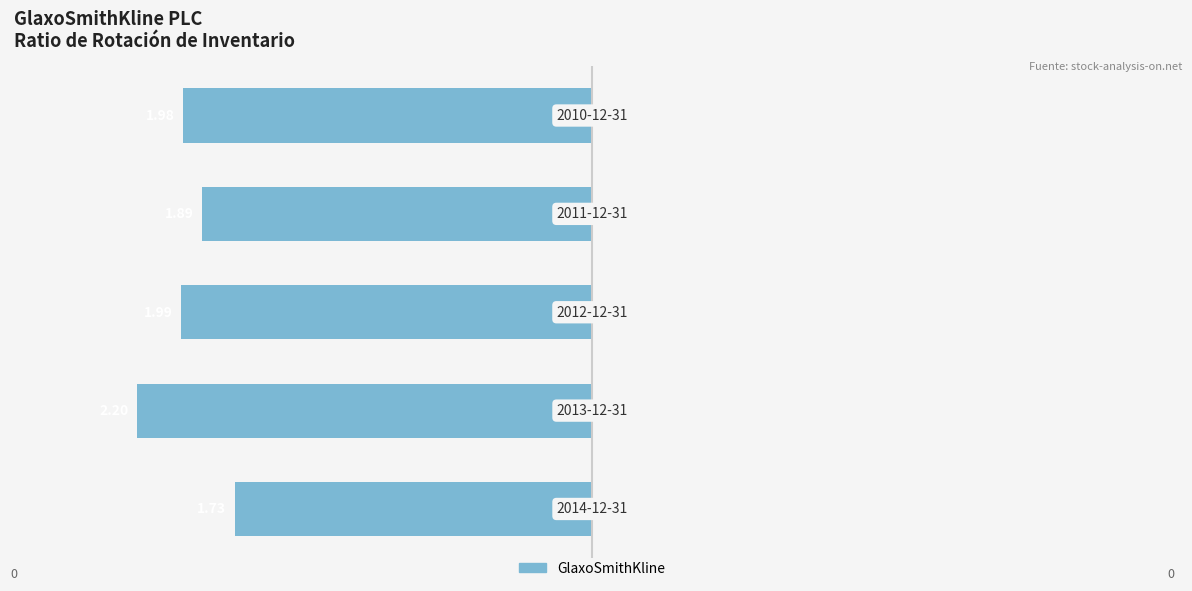

What is the difference between the second highest and second lowest values?

0.1